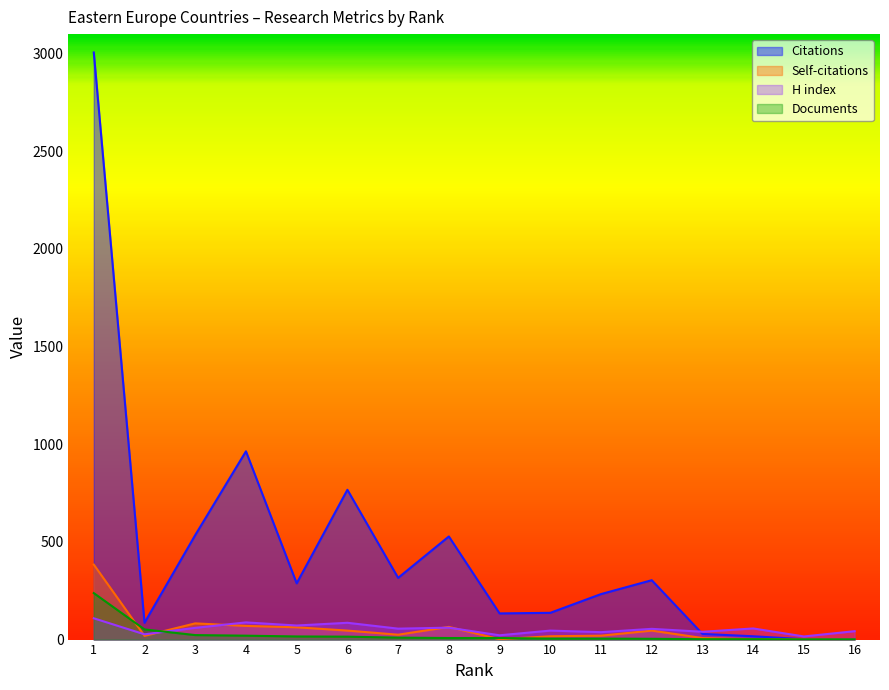

Which series has the largest total across all categories?

Citations